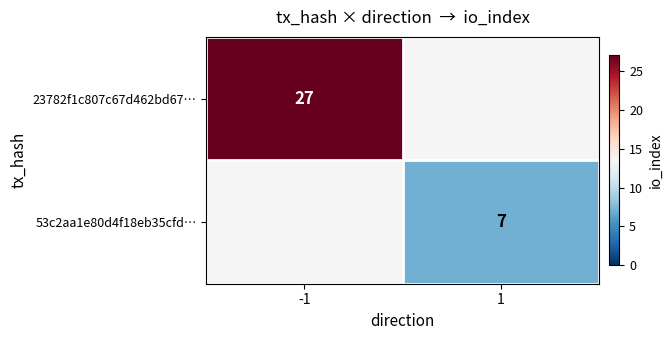

The value of 23782f1c807c67d462bd67… at -1 is 40. True or false?

False